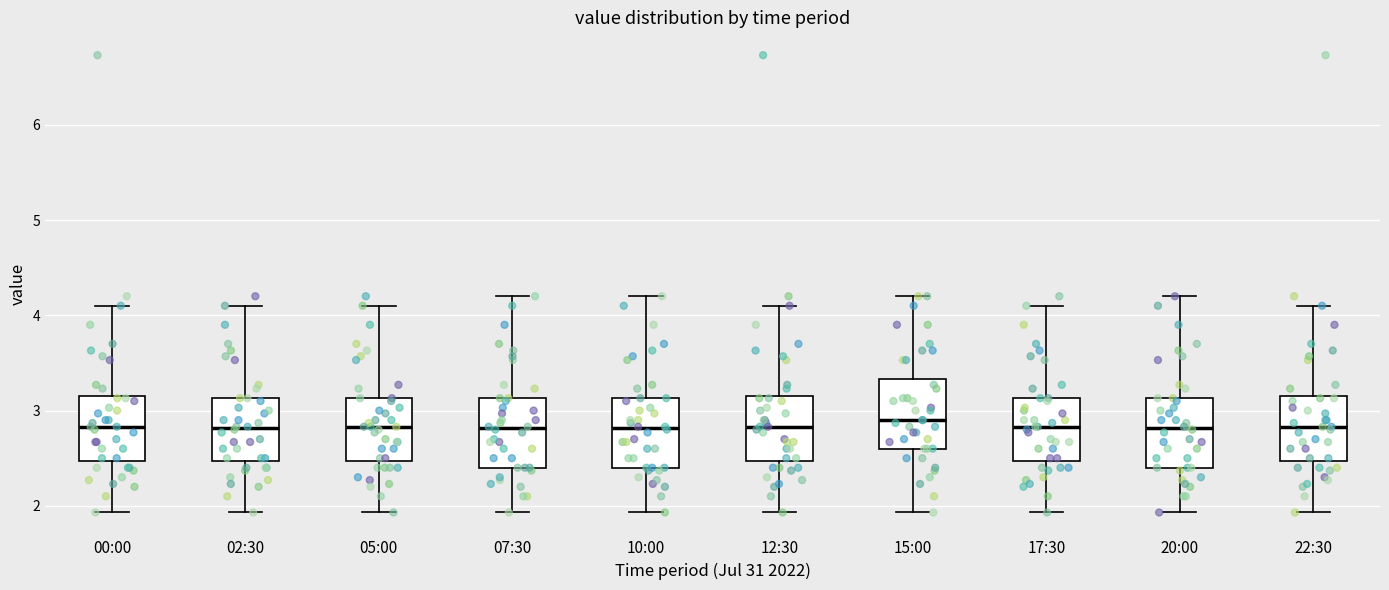

Where is the upper edge of the box for 05:00 on the y-axis? The values are not printed on the chart, so give them approximately, as read against the axis.

3.1